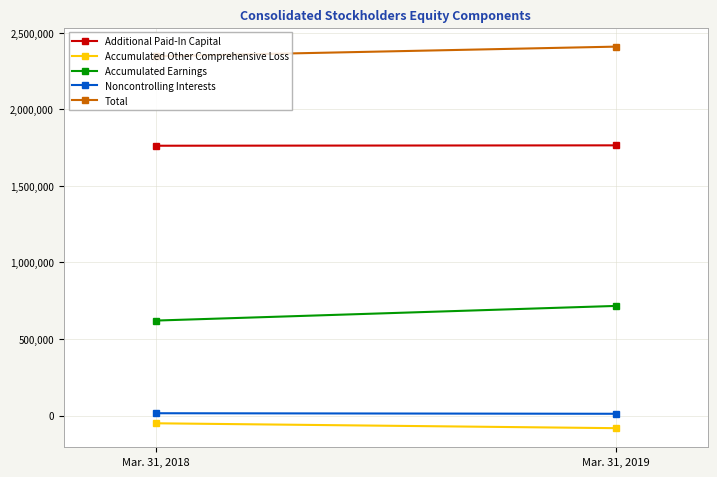

Which series changed the most between Mar. 31, 2018 and Mar. 31, 2019?

Accumulated Earnings